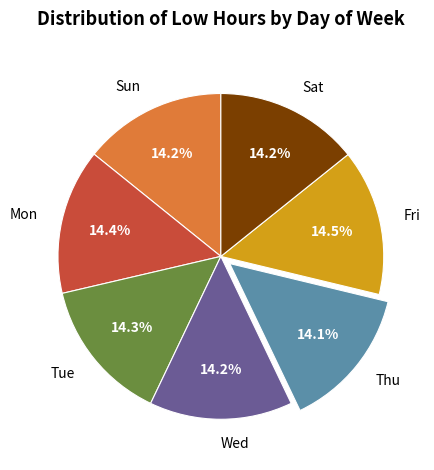

How many slices are in this pie chart?

7